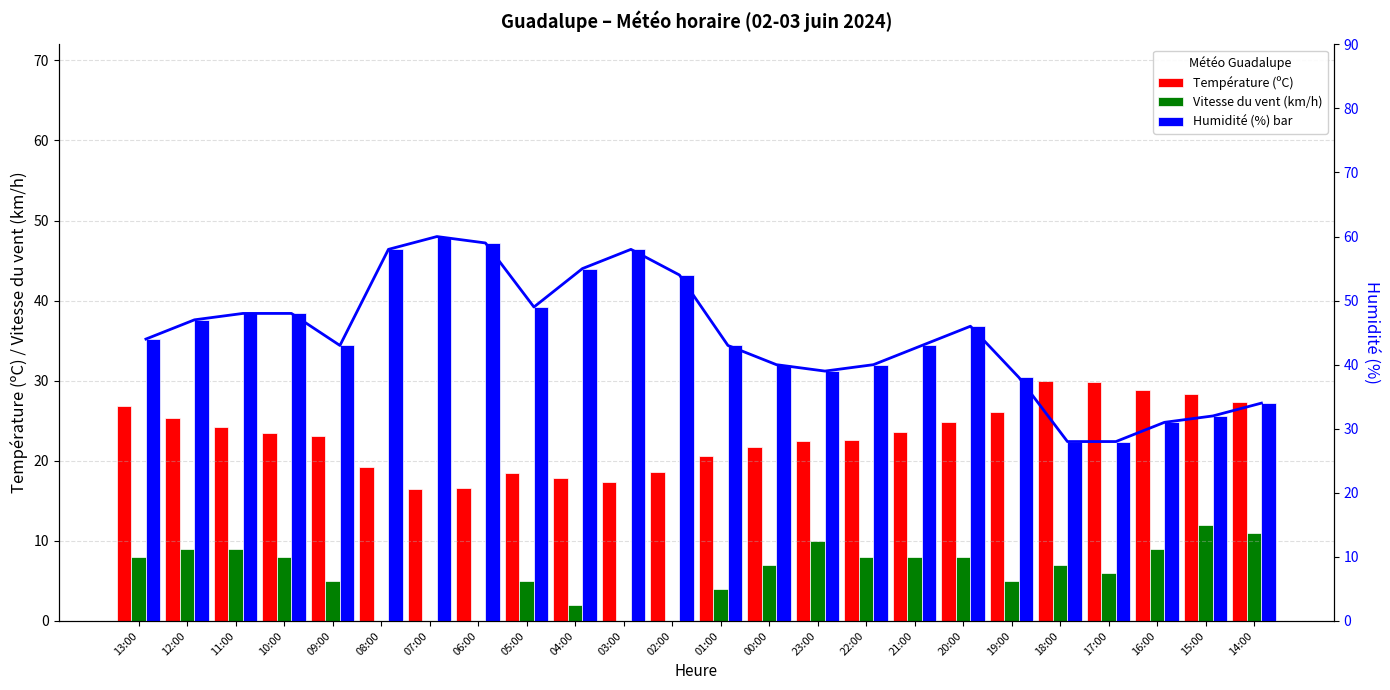

The Vitesse du vent (km/h) series shows 5.0 at 19:00. True or false?

True